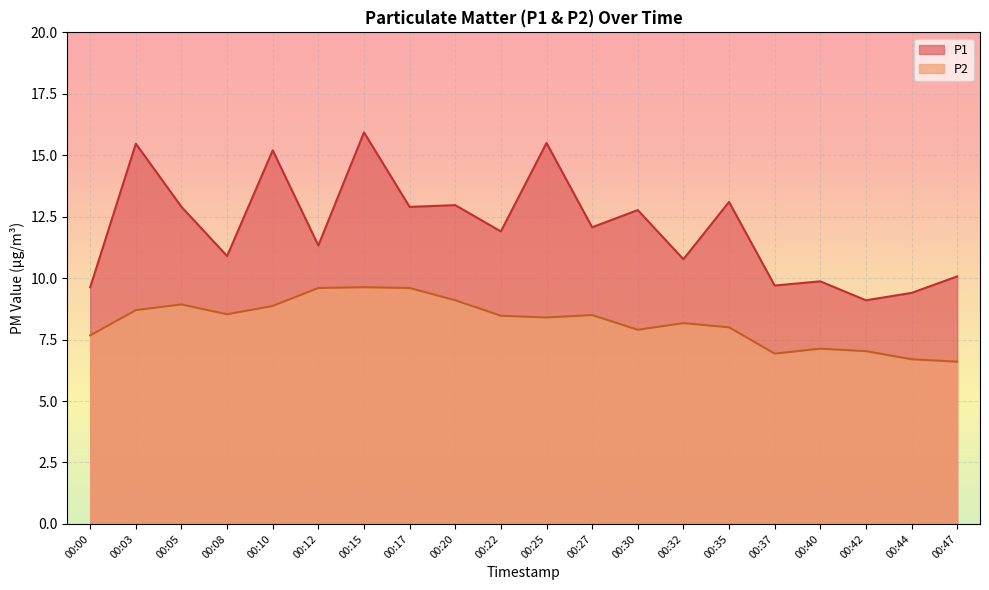

List the series in order of their overall mean, highest first.

P1, P2